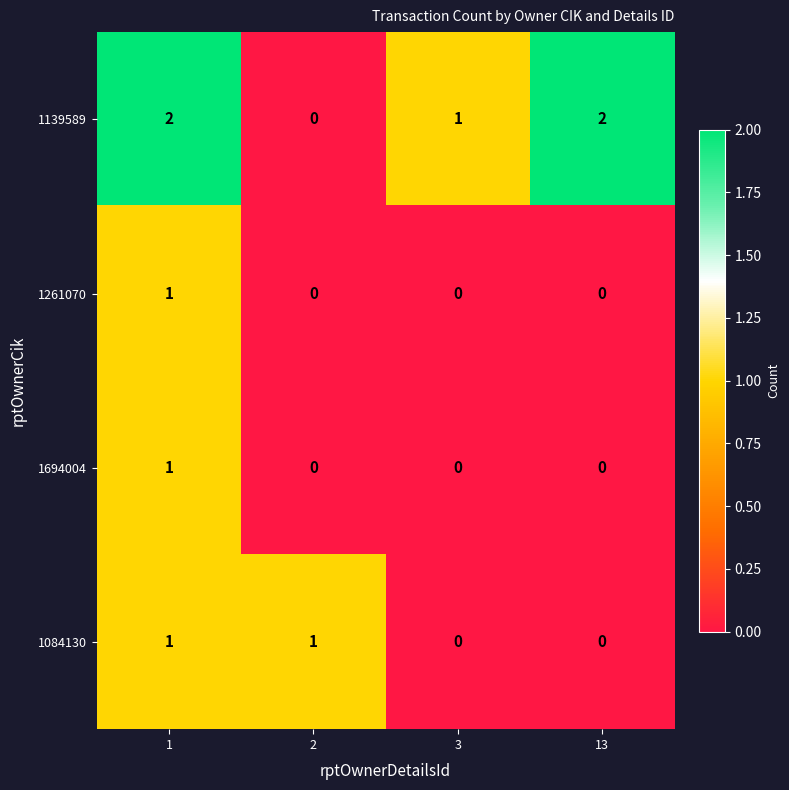

Reading left to right, transcribe all the data shown in this chart.

1139589: 2	0	1	2
1261070: 1	0	0	0
1694004: 1	0	0	0
1084130: 1	1	0	0